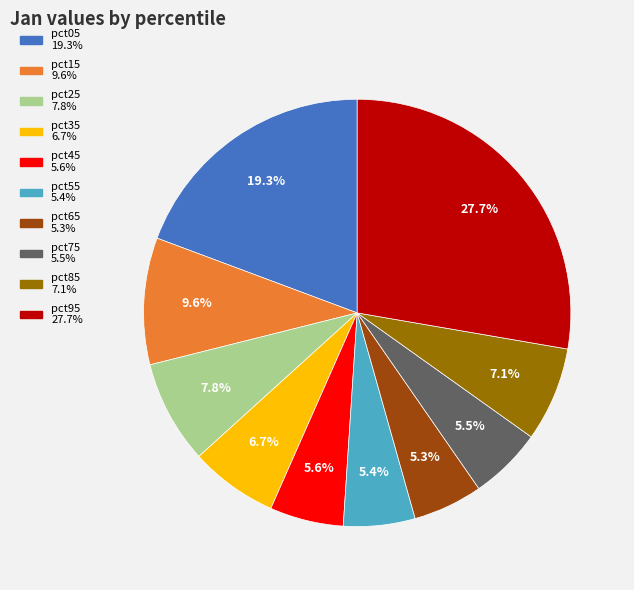

How much of the chart is everything except pct55?

94.6%